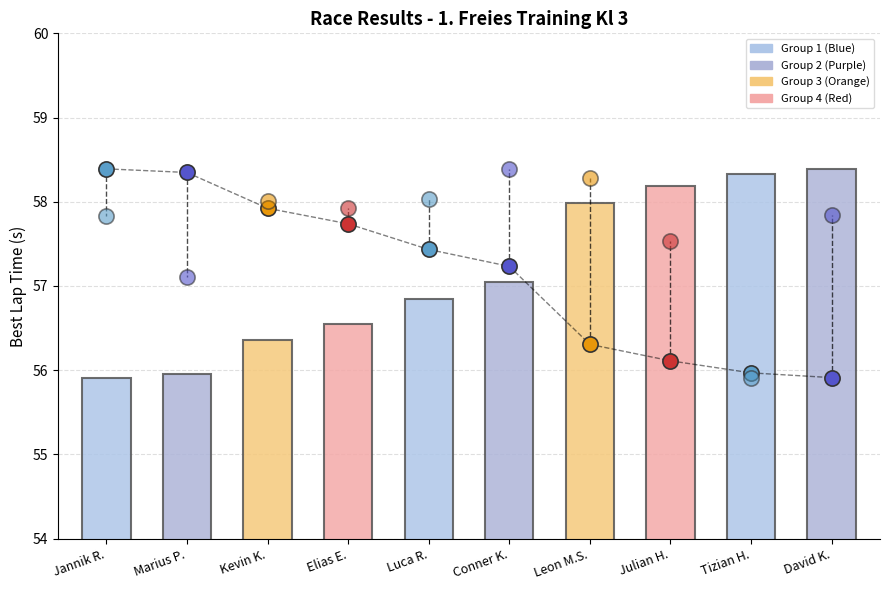

Approximately how many times larger is the value at Julian H. compared to Kevin K.?

1.0